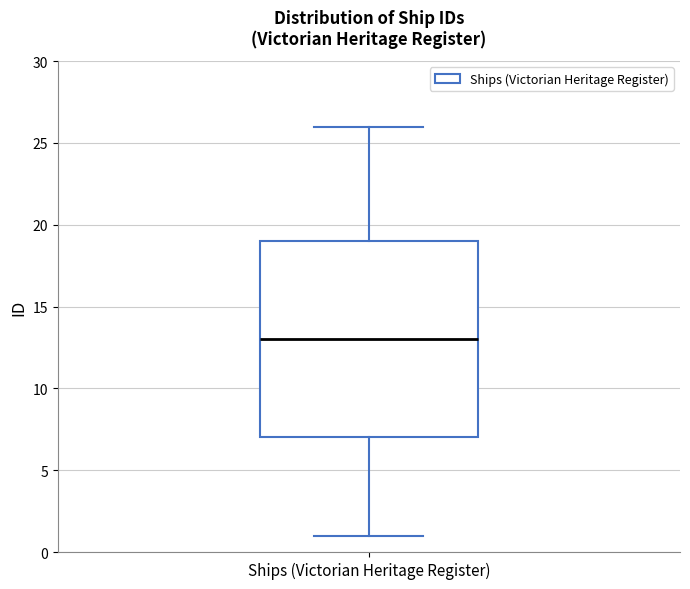

Read this box plot against the y-axis: the position of the median line, the range covered by the box, and the ends of both whiskers. The values are not printed on the chart, so give them approximately, as read against the axis.

median 13, box 7 to 19, whiskers 1 to 26